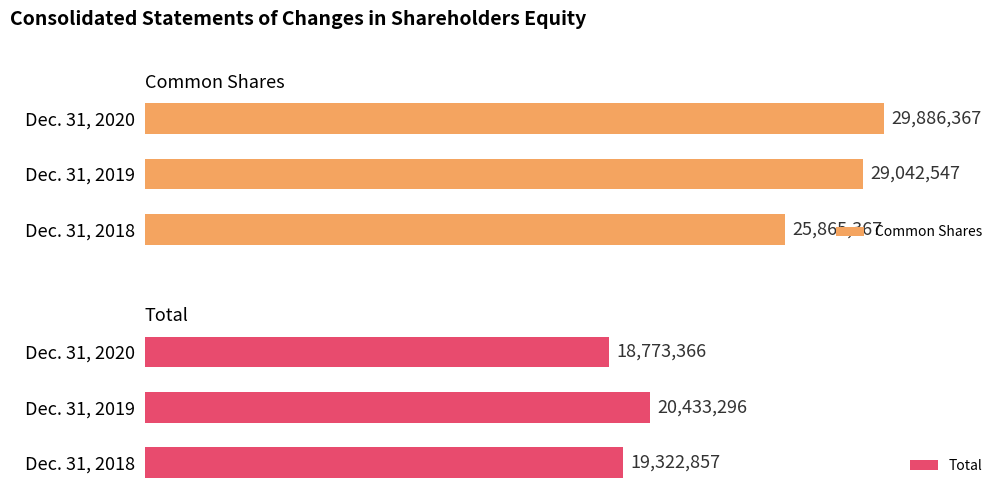

At which label does Total reach its minimum?

Dec. 31, 2020